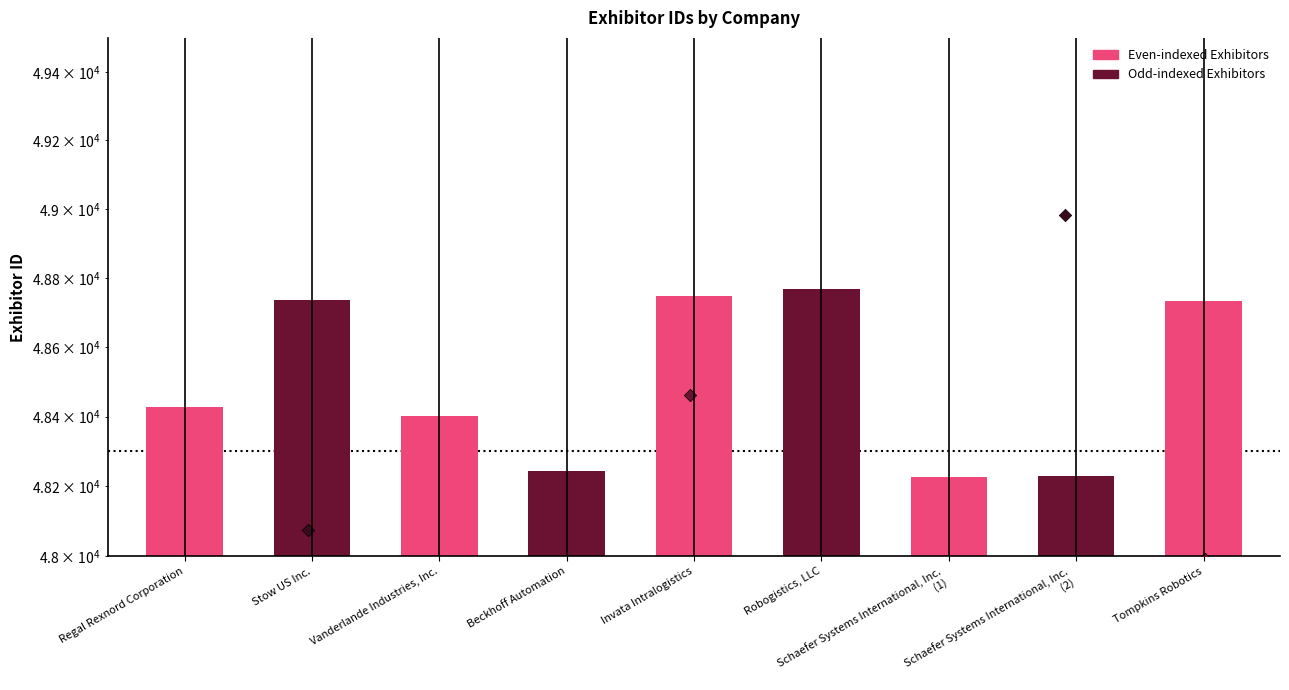

What is the change in value from Invata Intralogistics to Schaefer Systems International, Inc.
(1)?

-519